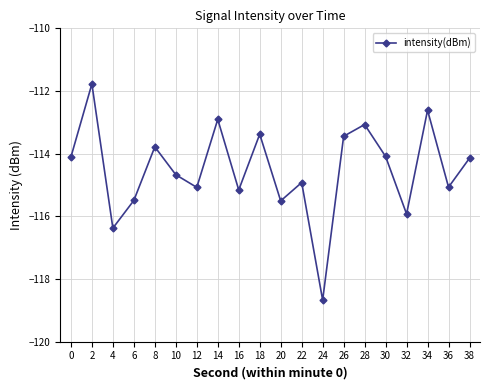

The value at 6 is -31.4. True or false?

False